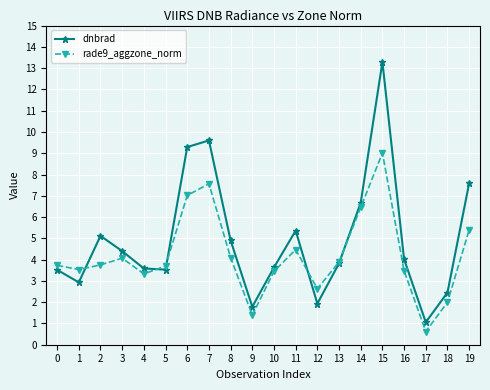

The rade9_aggzone_norm series shows 6.0 at 1. True or false?

False